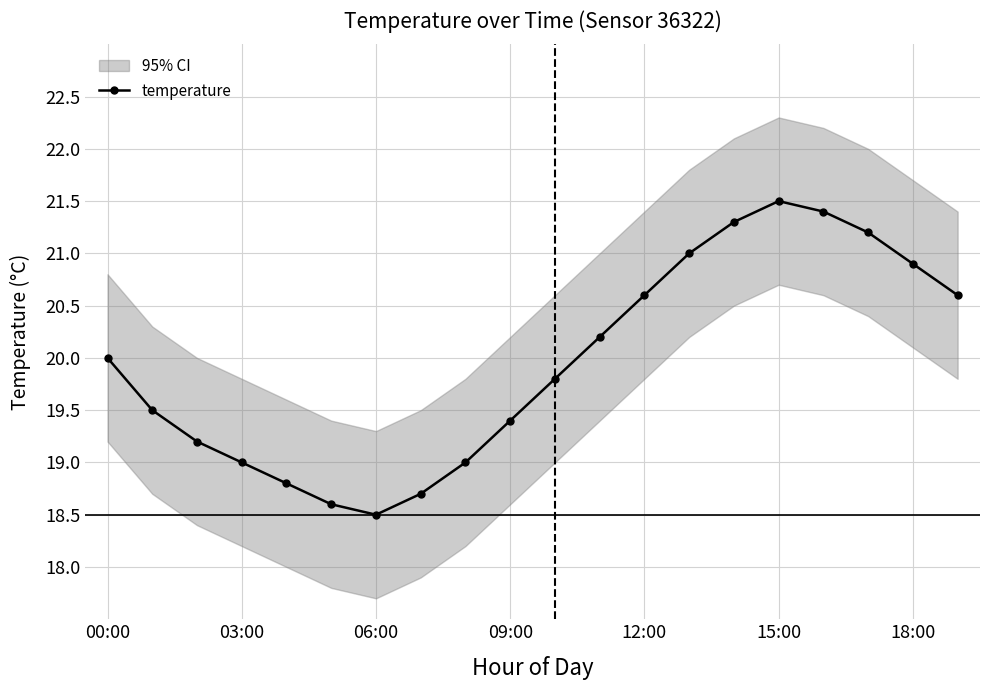

The temperature series shows 29.5 at 00:00. True or false?

False